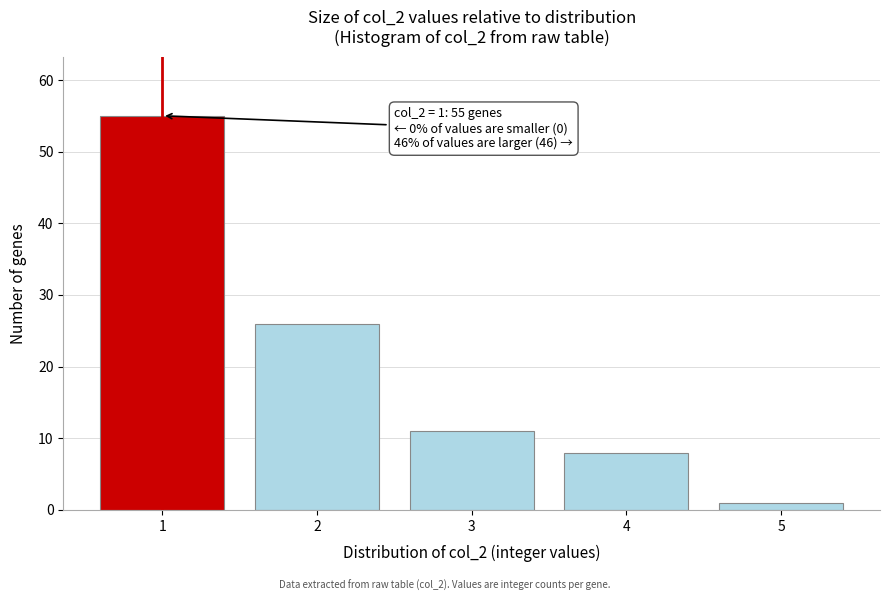

Reading right to left, list all the values displayed in this chart.

5=1	4=8	3=11	2=26	1=55